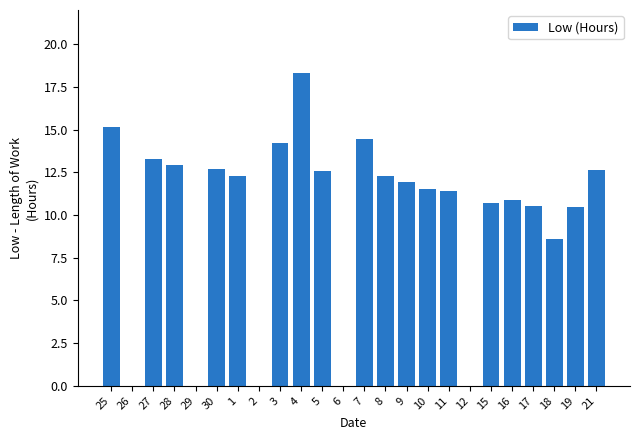

Is it true that the value at 3 is 14.2?

True